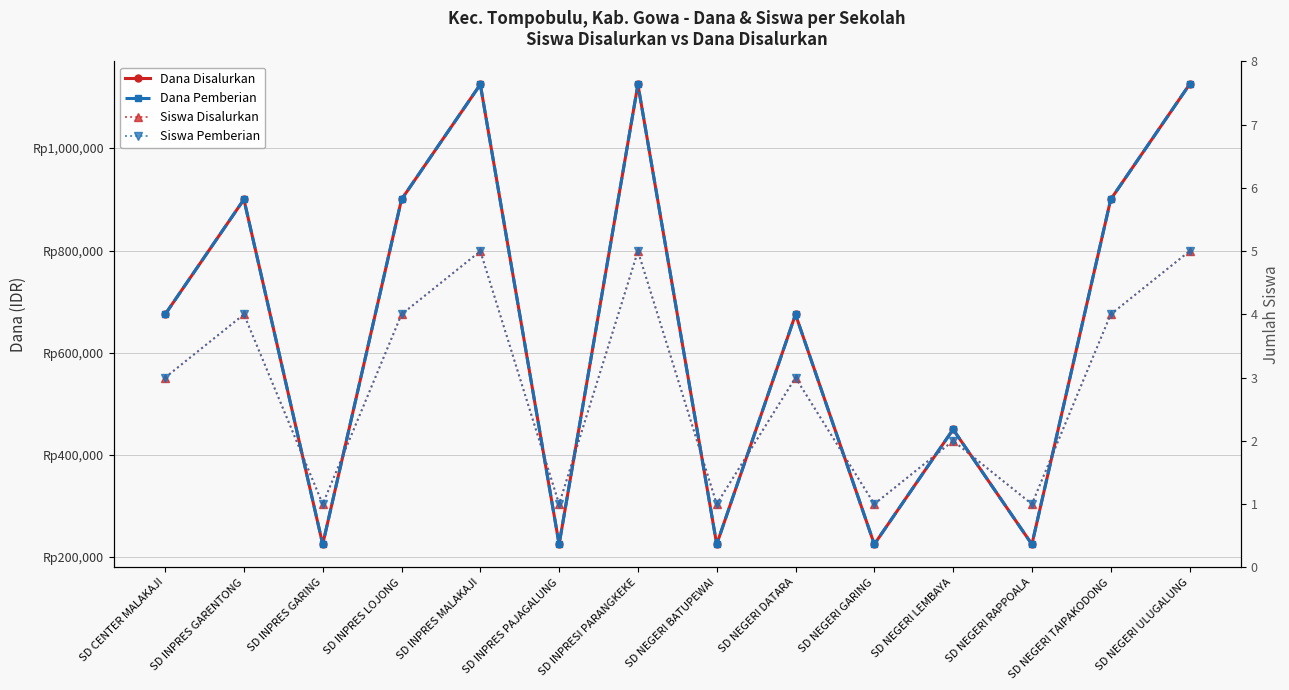

What is the label of the 1st point from the right?

SD NEGERI ULUGALUNG